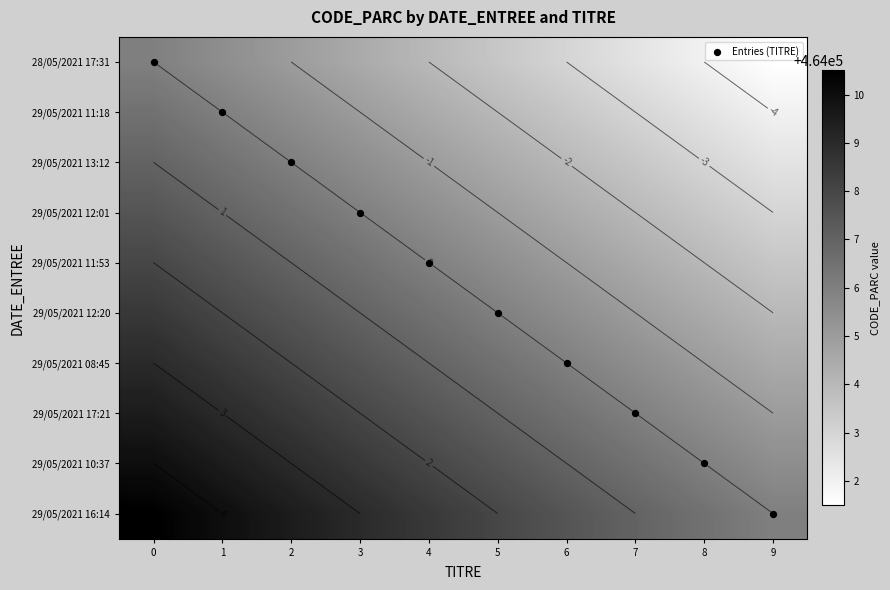

Between 6 and 7, which series saw the biggest shift?

Entries (TITRE)